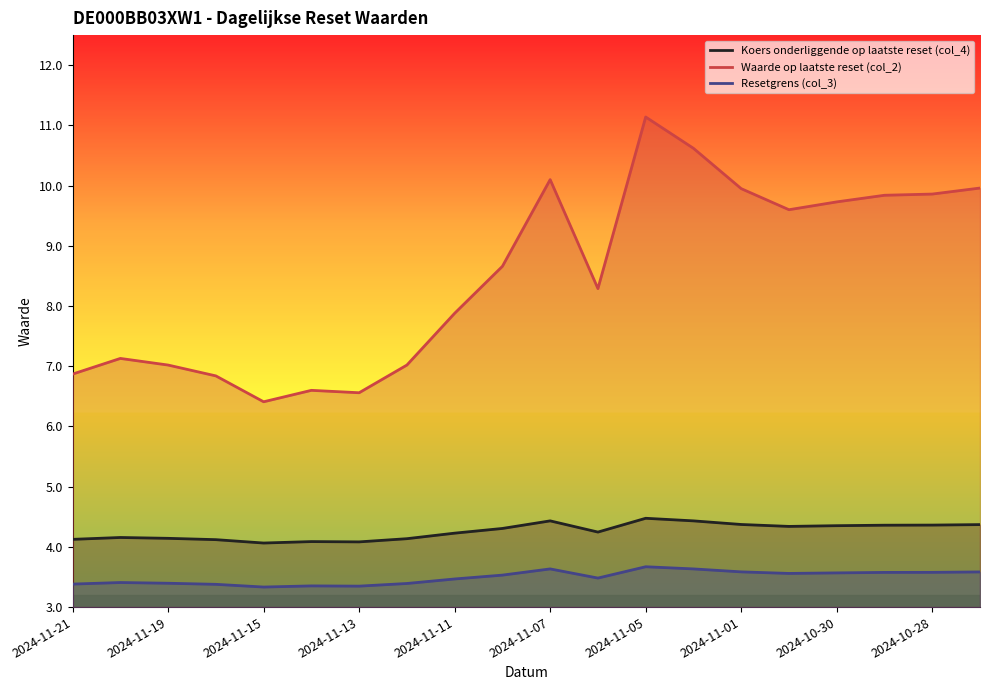

What is the maximum value for Resetgrens (col_3)?

3.7